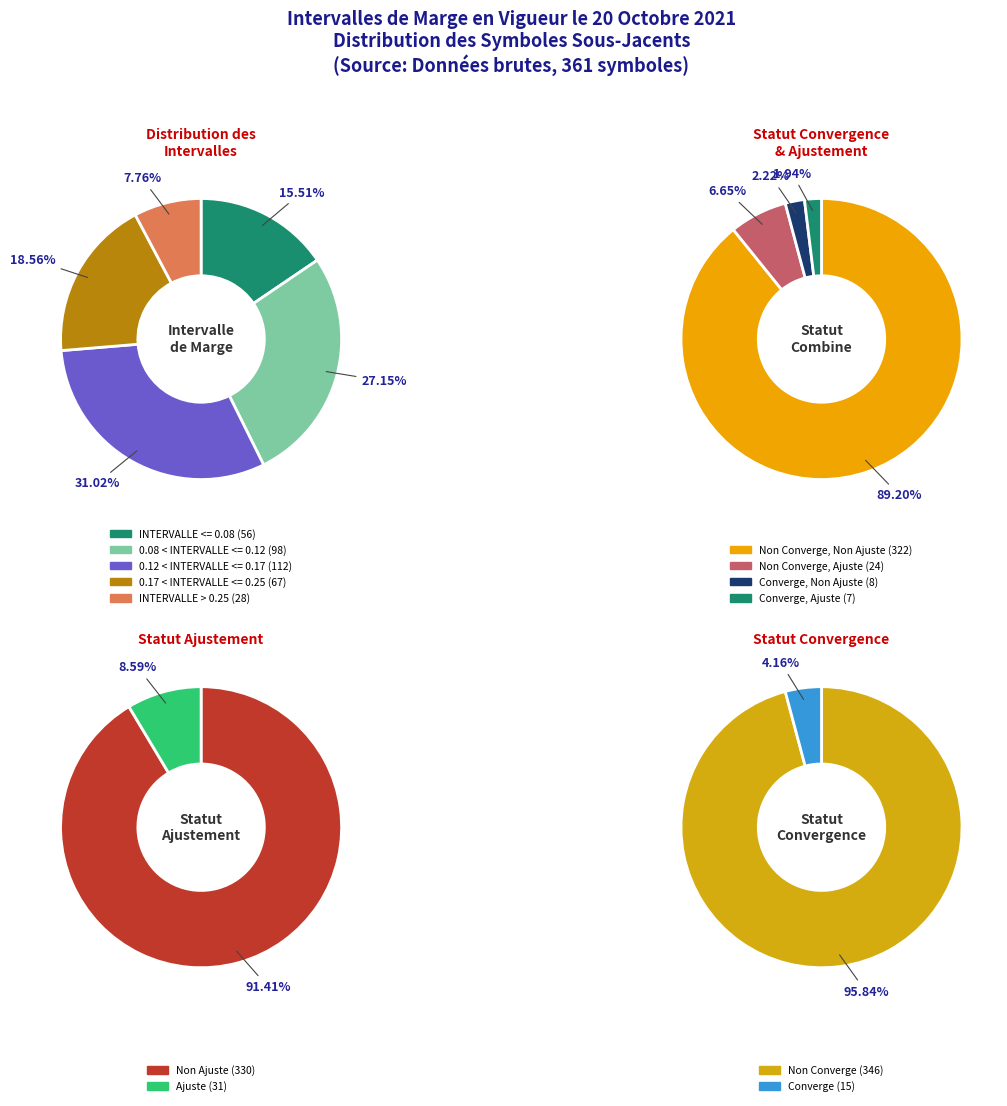

Combined, do 7 and 8 account for over 50%?

No